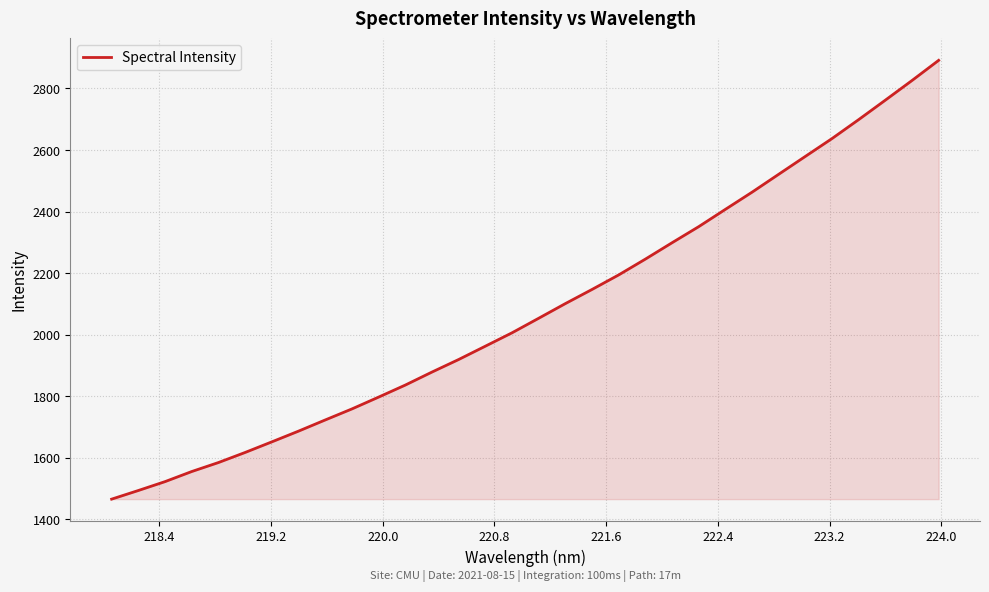

How many lines are shown in the chart?

1